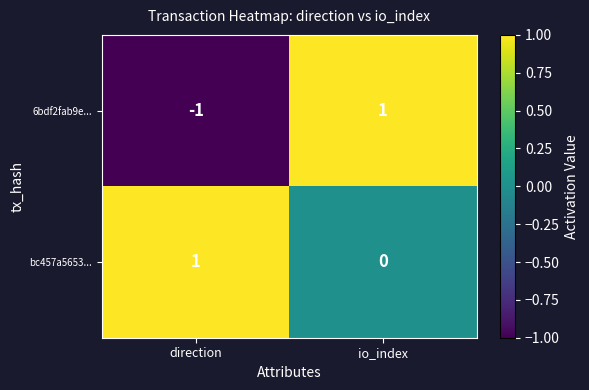

Which series has the largest range (max minus min)?

6bdf2fab9e...